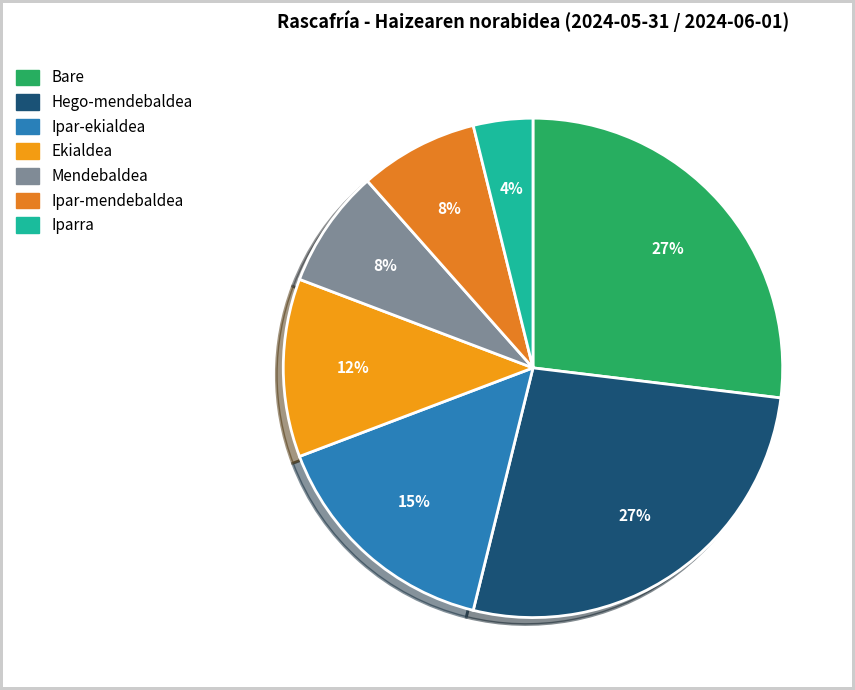

How many slices are in this pie chart?

7